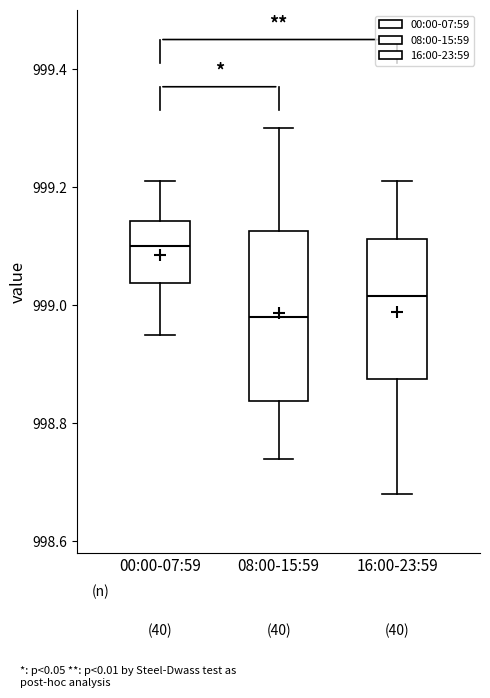

Which box is the tallest, from its lower edge to its upper edge?

08:00-15:59